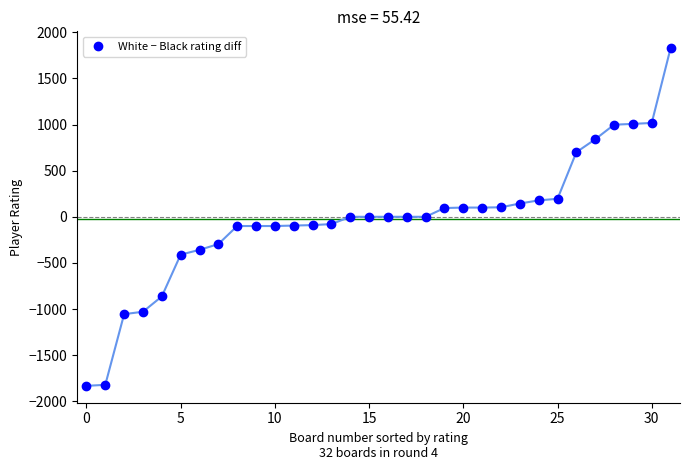

How many lines are shown in the chart?

1